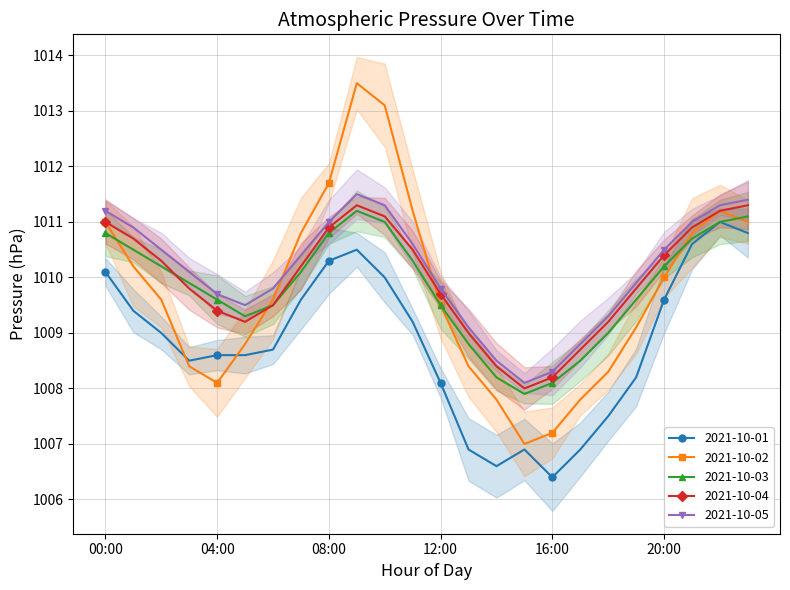

Which series ends up on top after the final intersection of 2021-10-02 and 2021-10-04?

2021-10-04